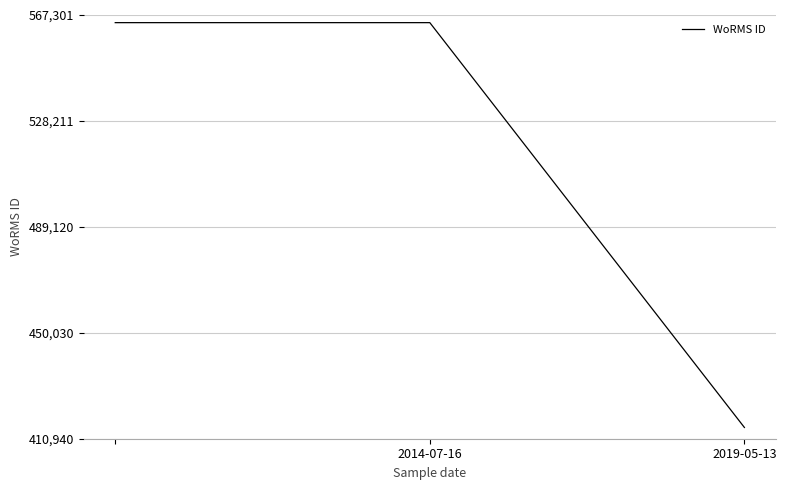

What is the difference between the maximum and minimum values?

149388